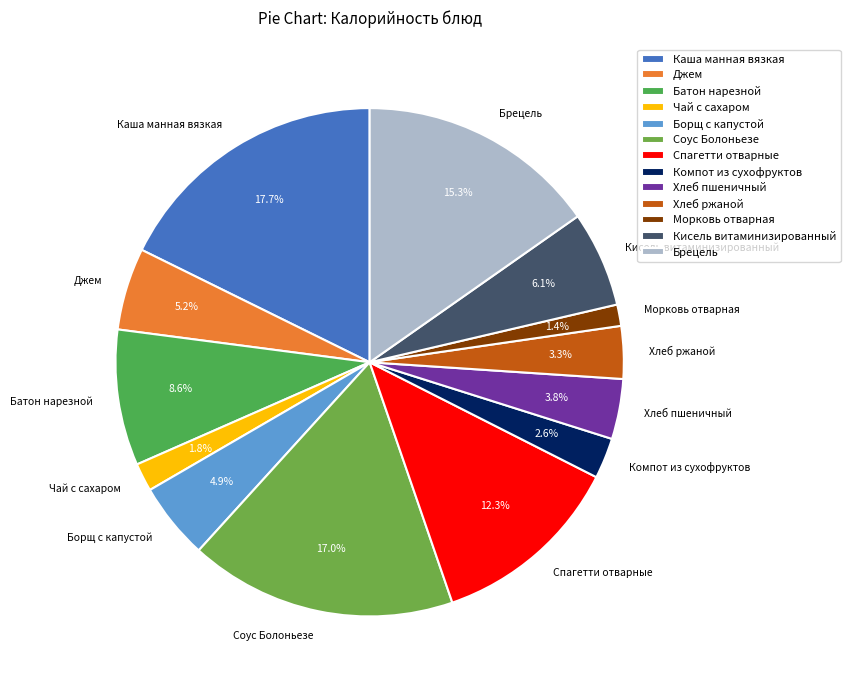

Is there any slice that represents more than half of the pie?

No